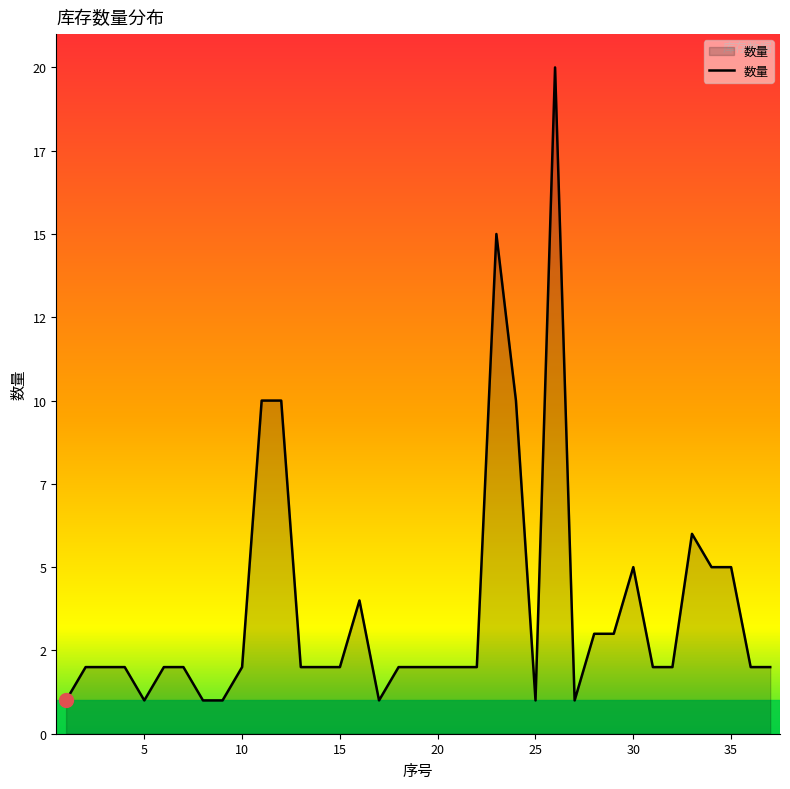

What is the difference between the maximum and second lowest values?

19